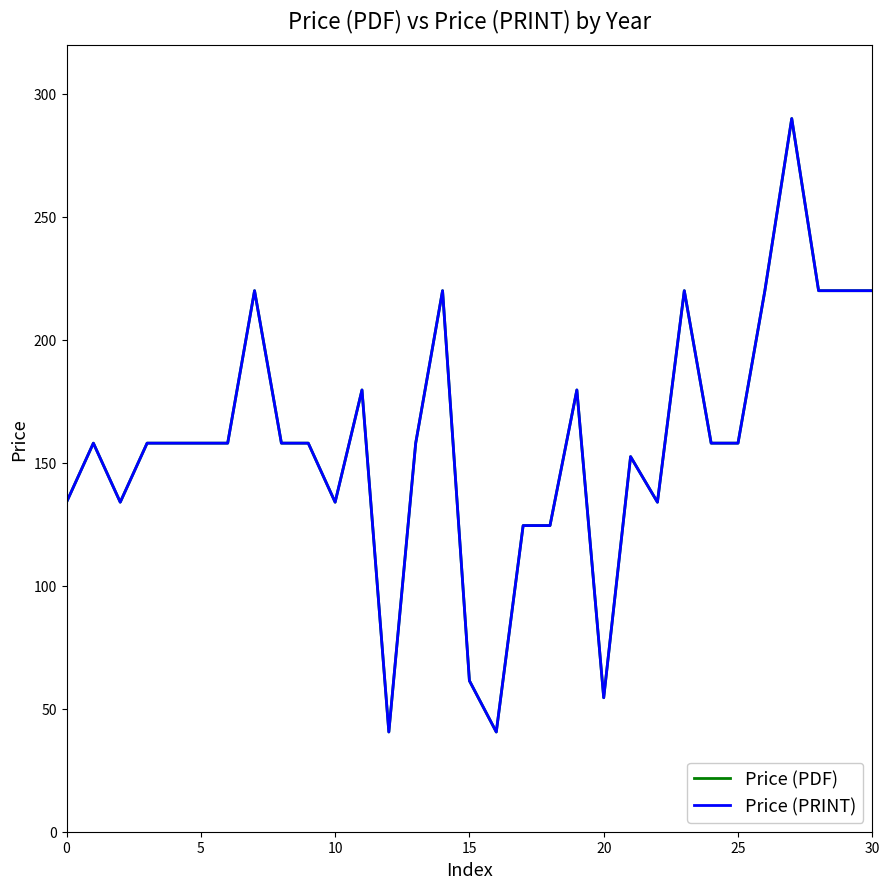

What is the label of the 22nd point from the right?

9